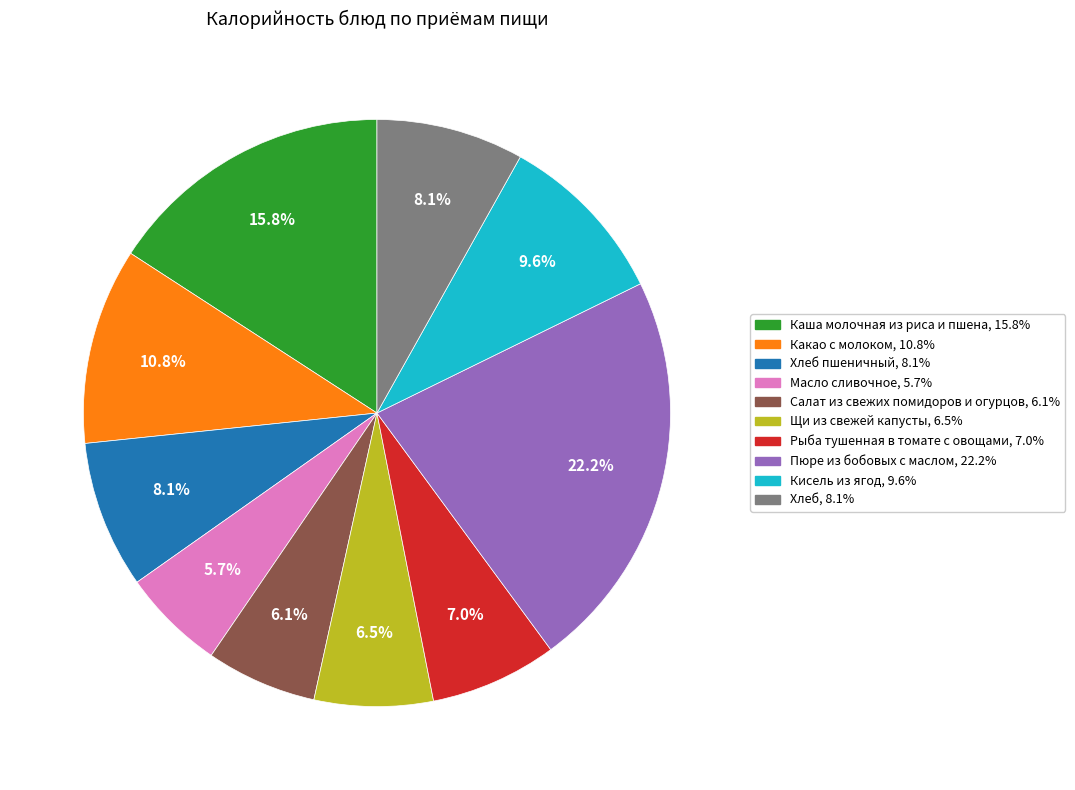

Does any single category account for the majority?

No